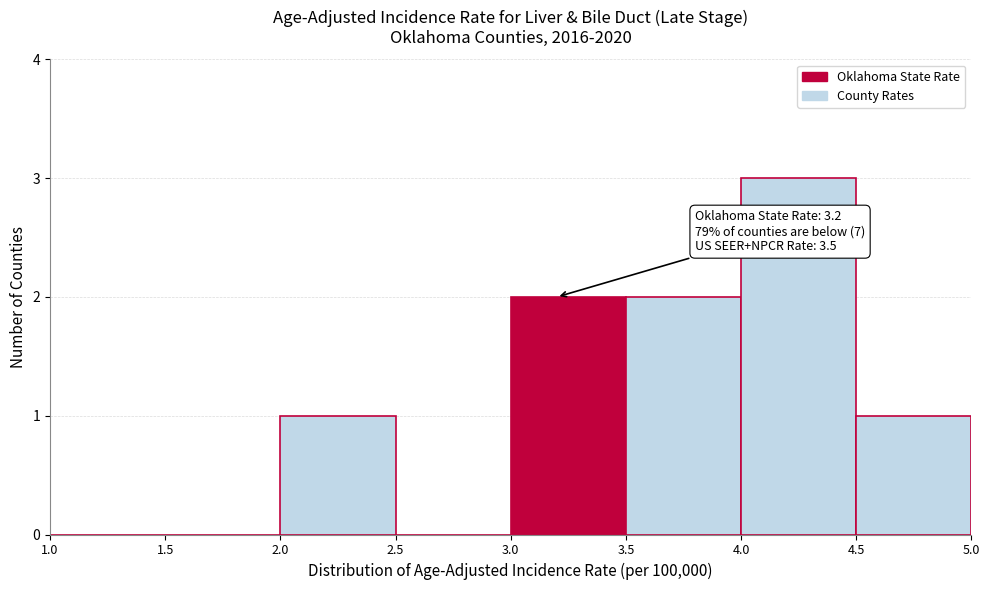

Which range on the x-axis has the tallest bar?

4.0 to 4.5